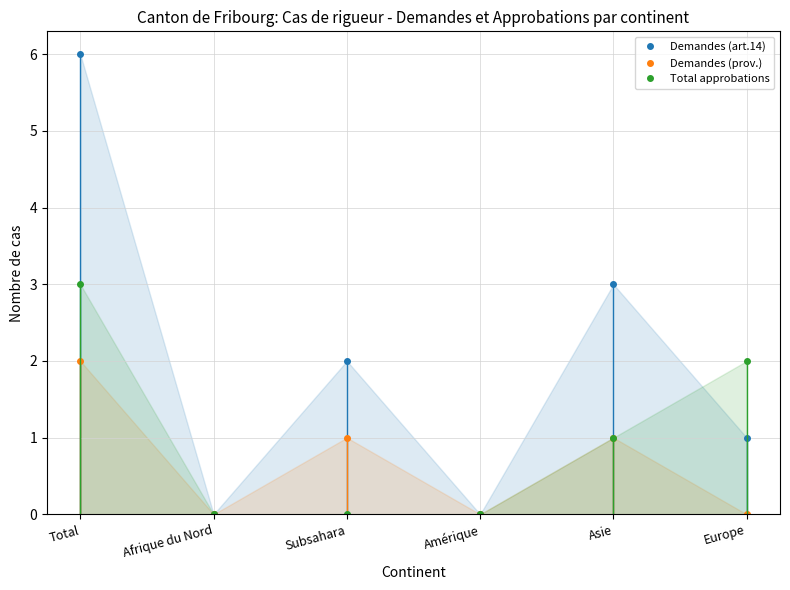

Which series has the largest total across all categories?

Demandes (art.14)